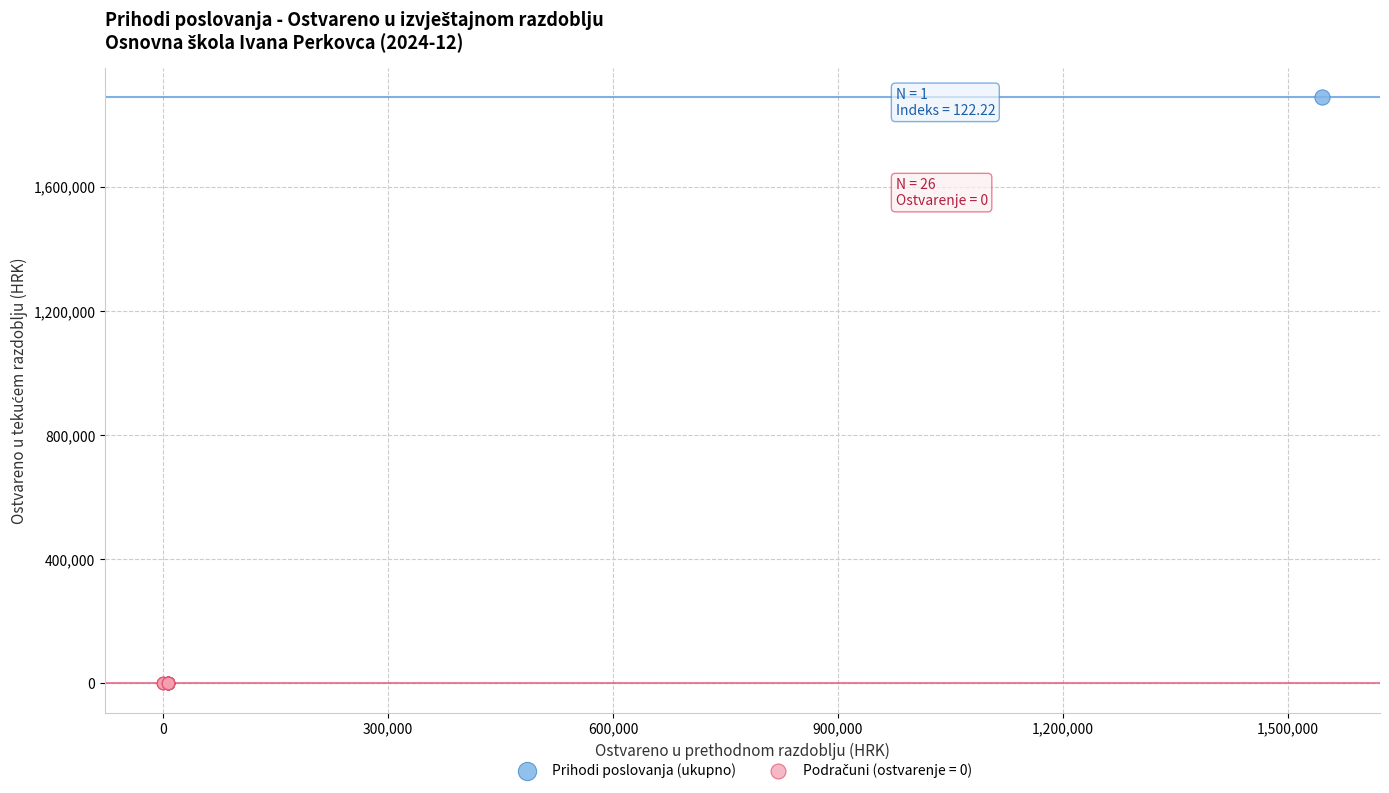

Which series contains the highest Y value?

Prihodi poslovanja (ukupno)